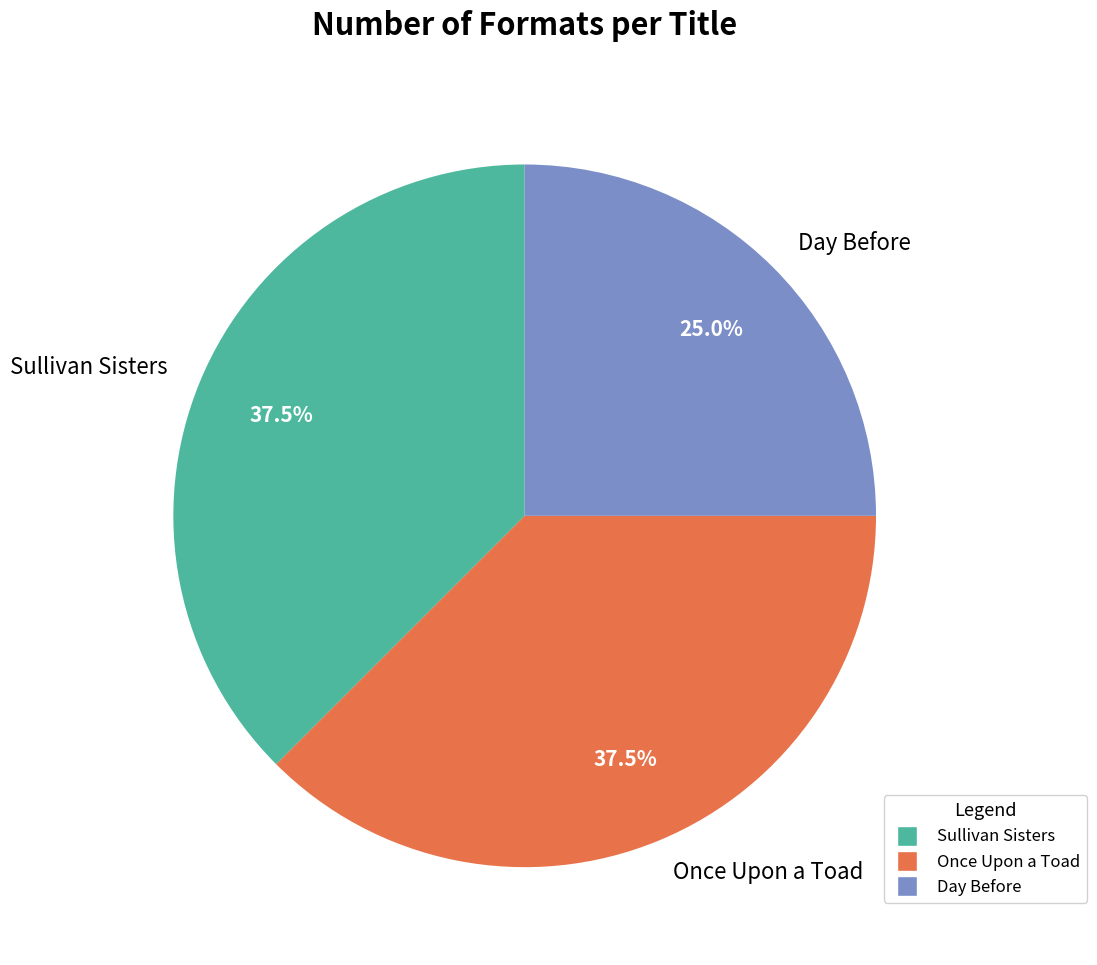

Is there any slice that represents more than half of the pie?

No